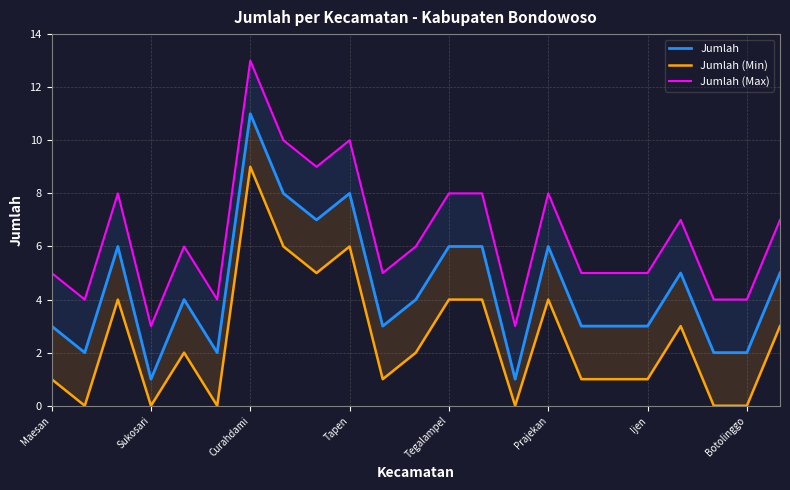

Which has a higher value, Maesan or 20?

Maesan